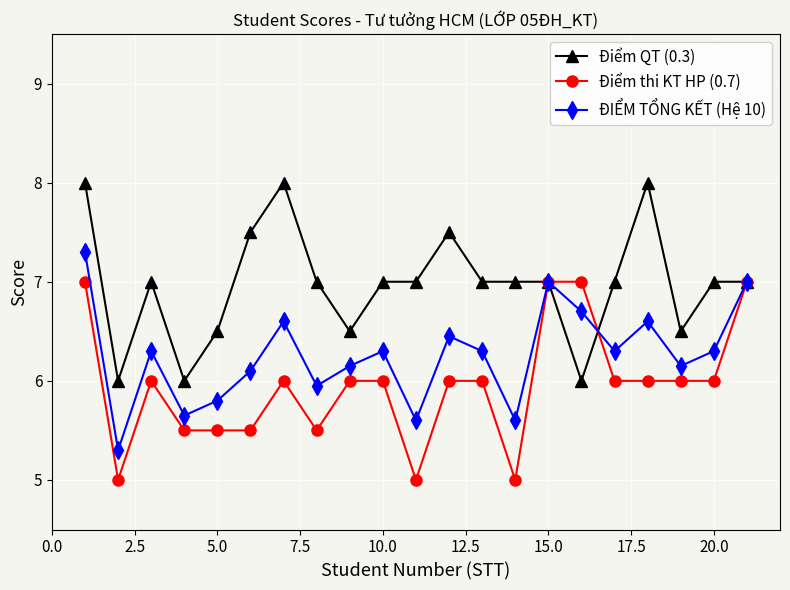

What are all the series names shown in the legend?

Điểm QT (0.3), Điểm thi KT HP (0.7), ĐIỂM TỔNG KẾT (Hệ 10)